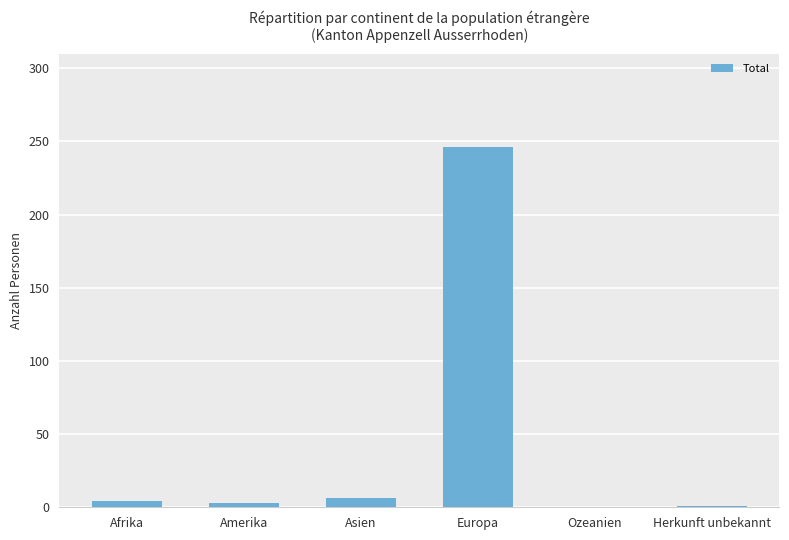

At which category does the chart reach its peak across all series?

Europa